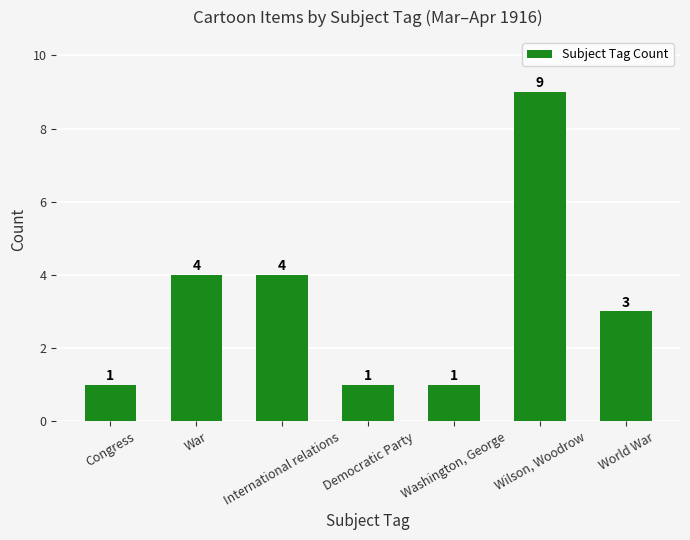

What is the label of the 2nd bar from the right?

Wilson, Woodrow